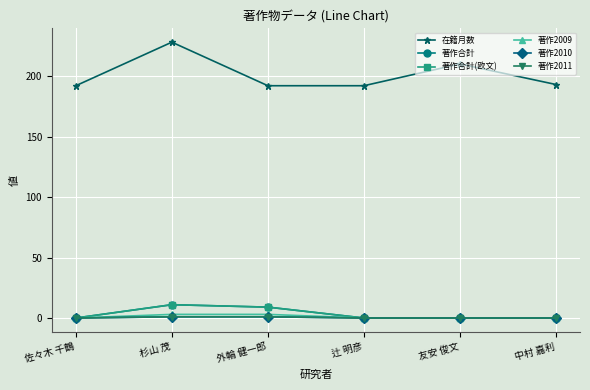

Count the 著作合計 values in the range 0 to 9.

5